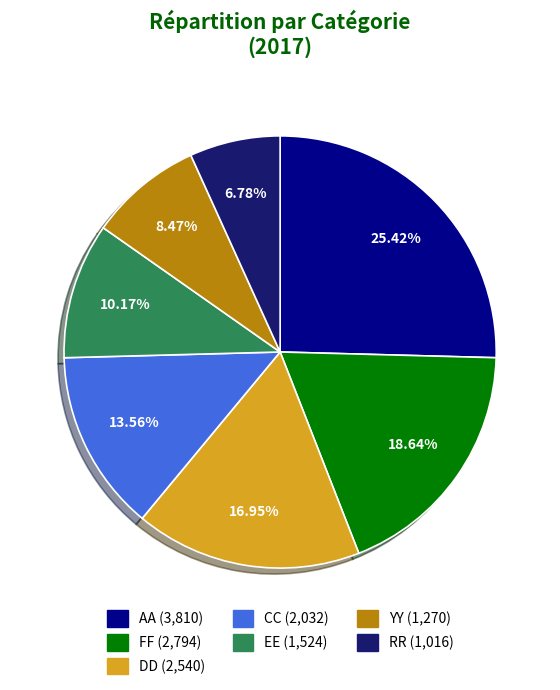

Which slice is the smallest?

RR